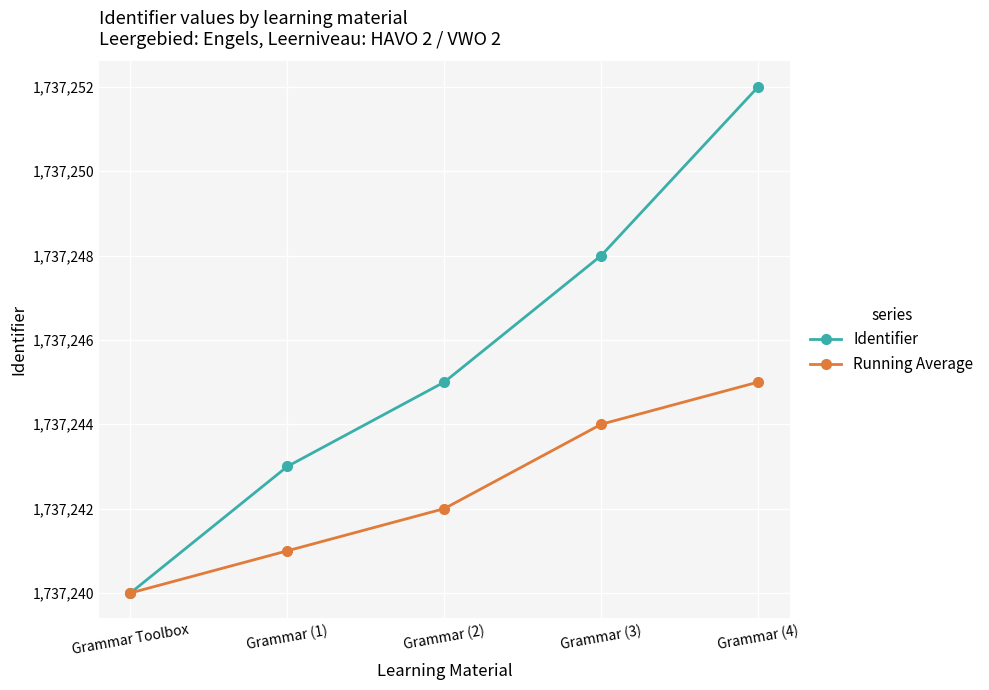

Does the chart display data point markers on the line(s)?

Yes